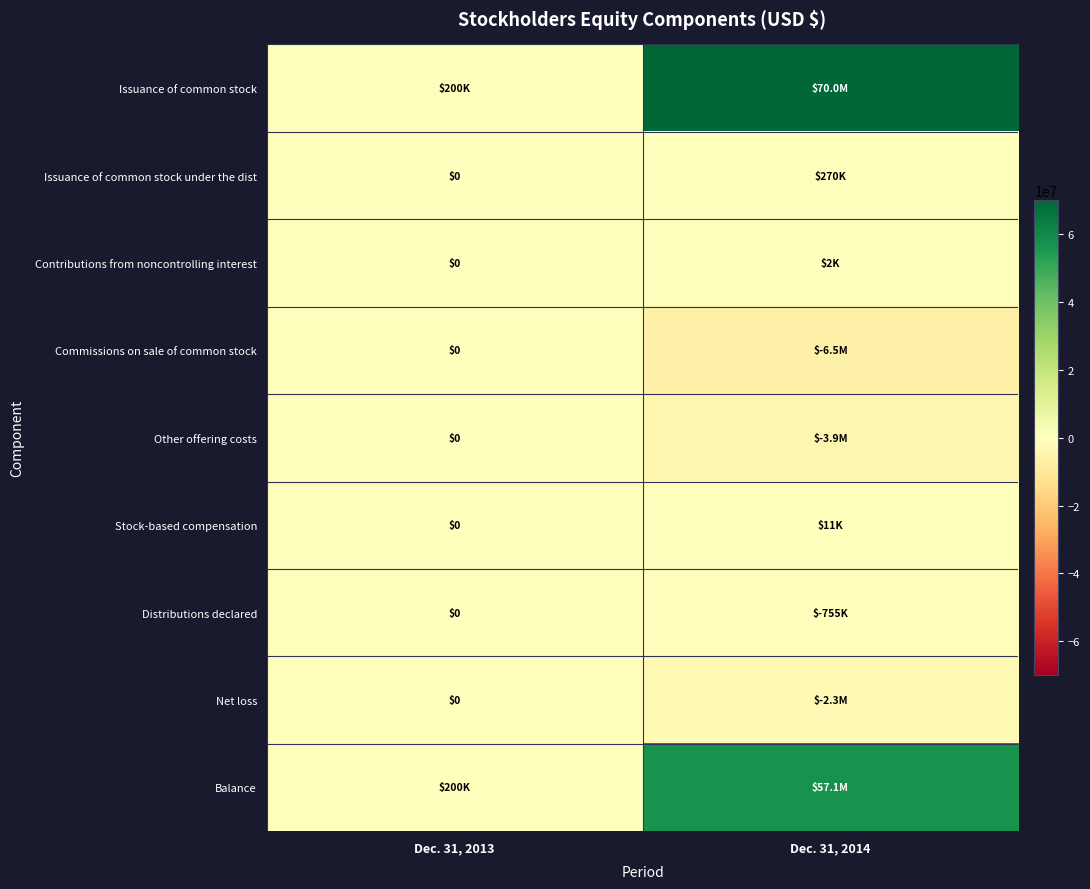

Is it true that Distributions declared equals -394862 at Dec. 31, 2014?

False